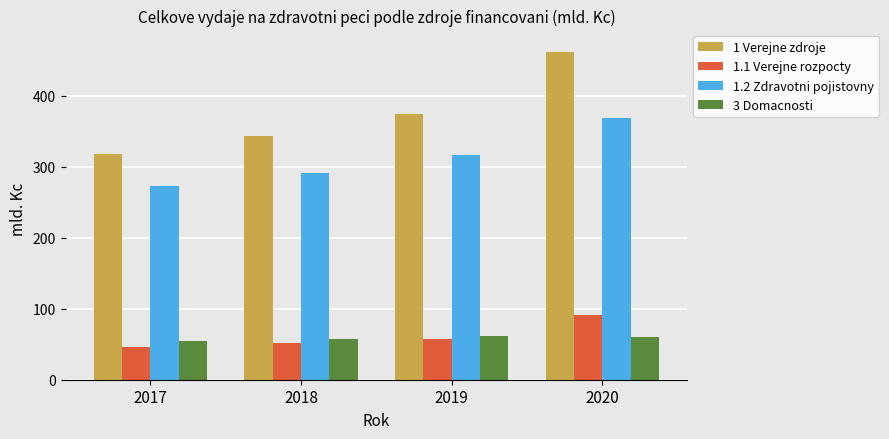

What is the value of the 1.2 Zdravotni pojistovny bar at the 3rd from the left?

317.4